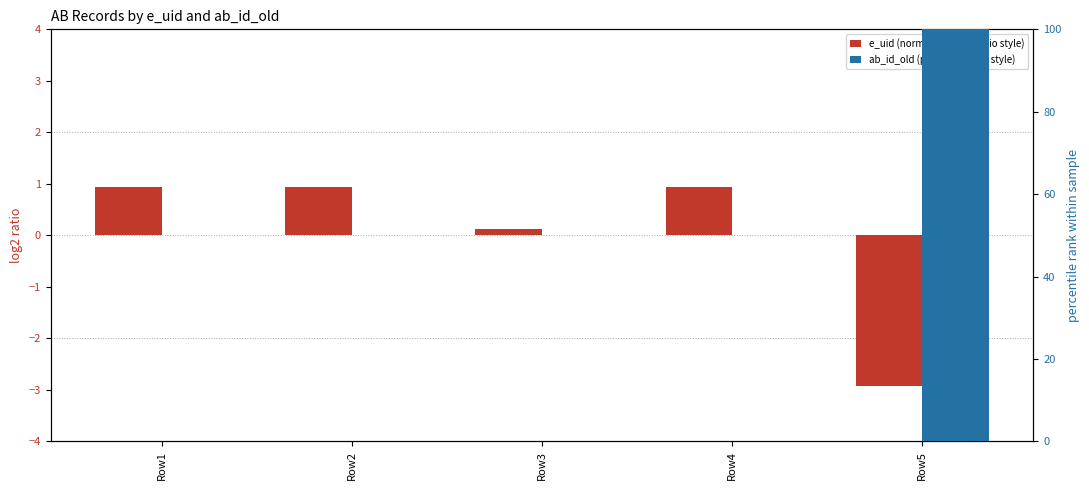

How many data points in ab_id_old (percentile rank style) are above 0?

1